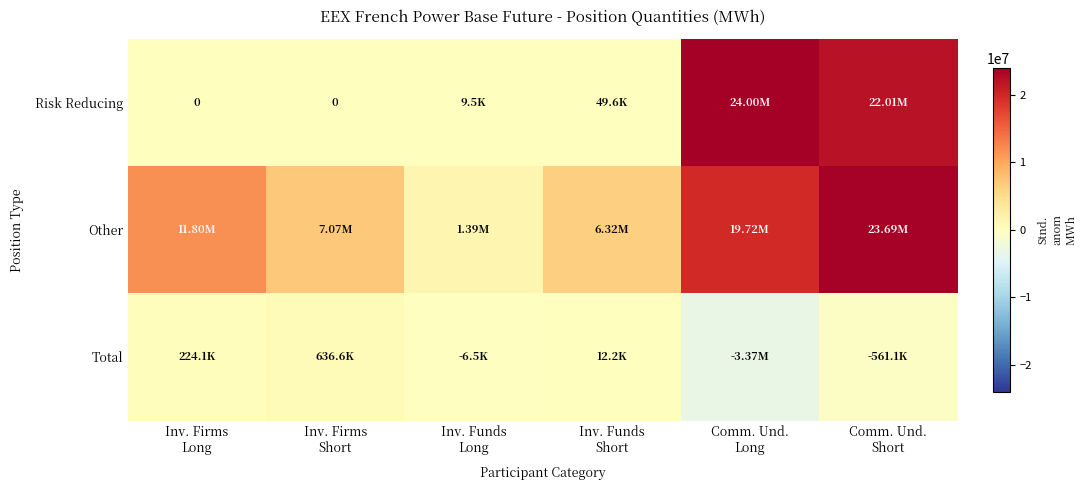

Which category has the lowest value across all series?

Comm. Und.
Long